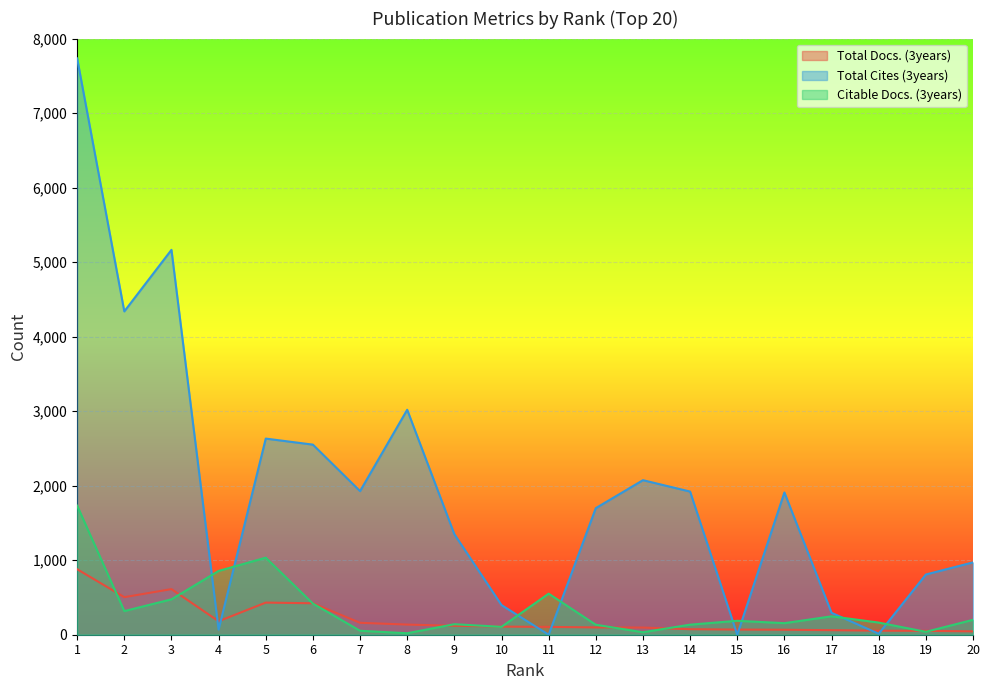

At how many categories does at least one series exceed 4232?

3